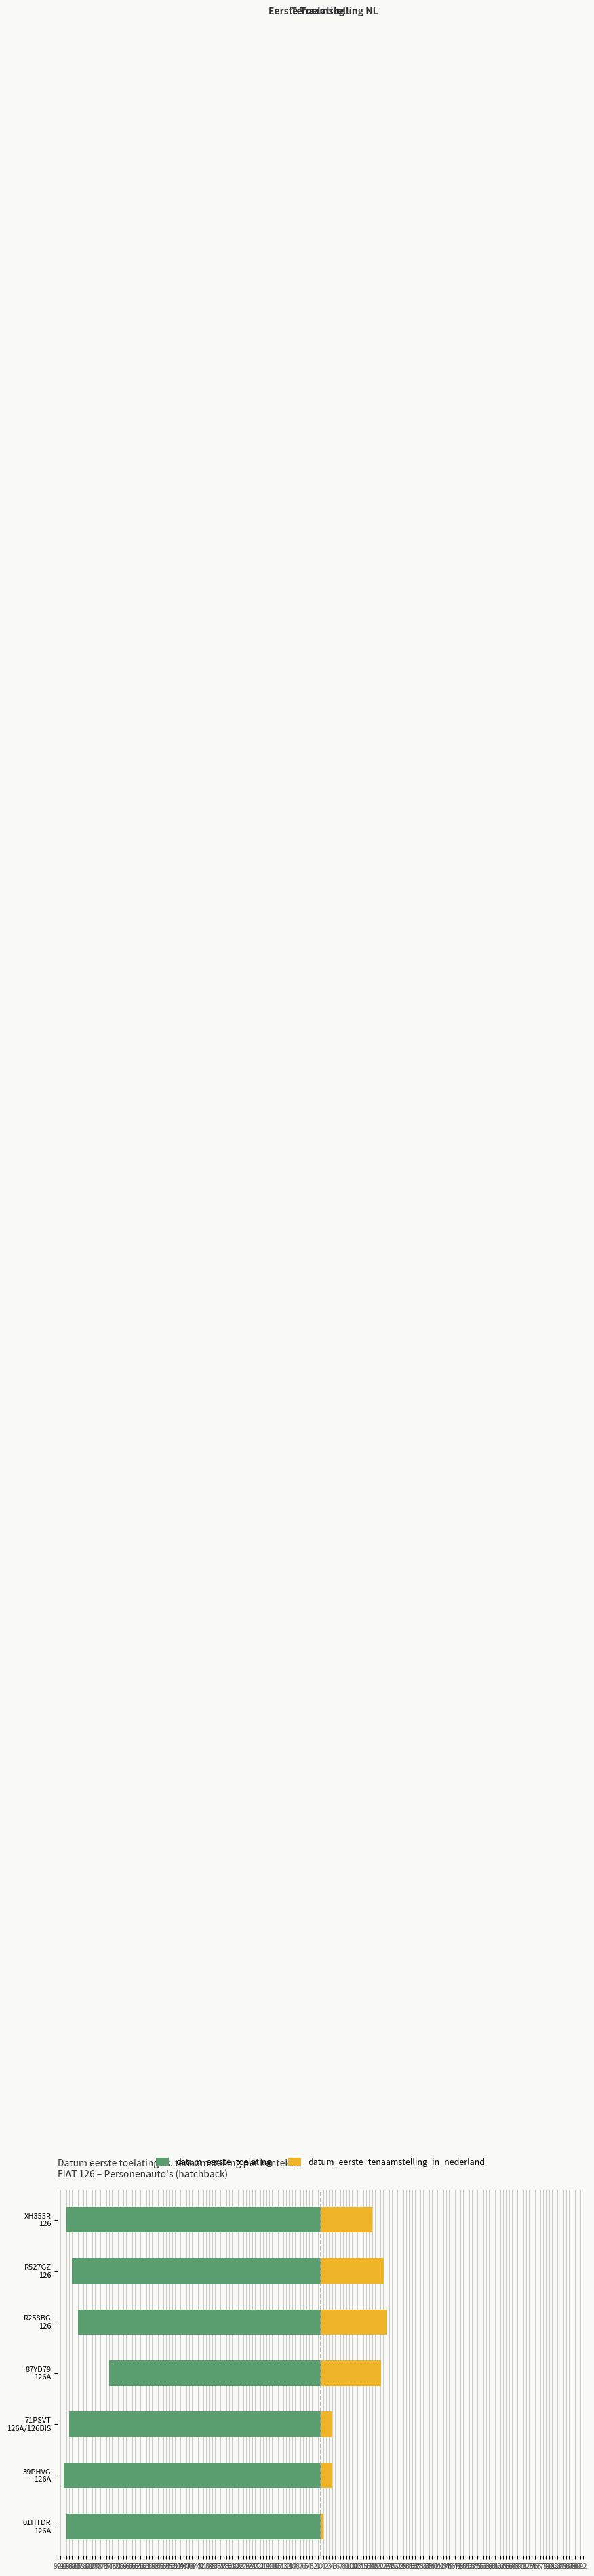

Does the chart contain any negative values?

Yes